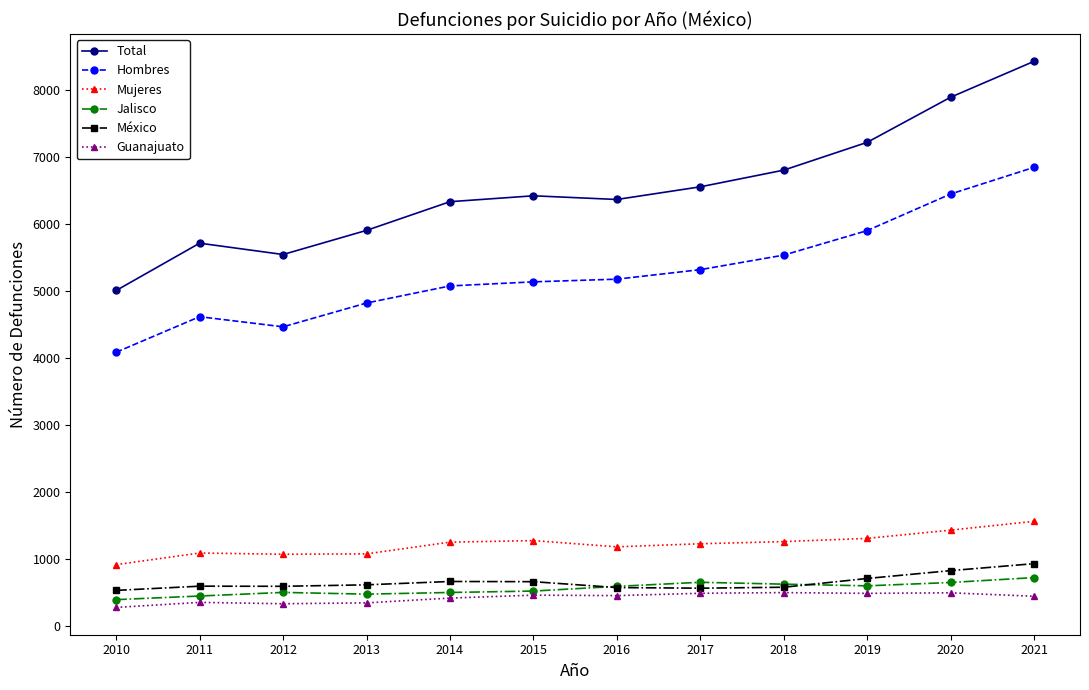

What is the difference between the highest and lowest values at 2018?

6304